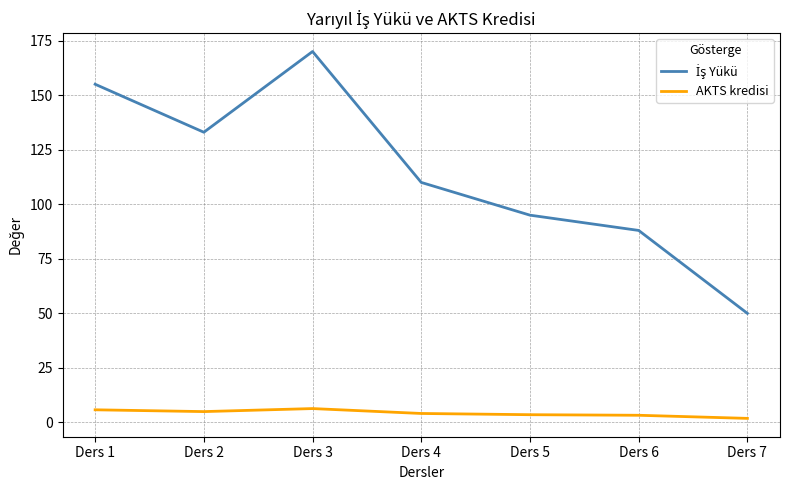

Count the number of categories in the chart.

7